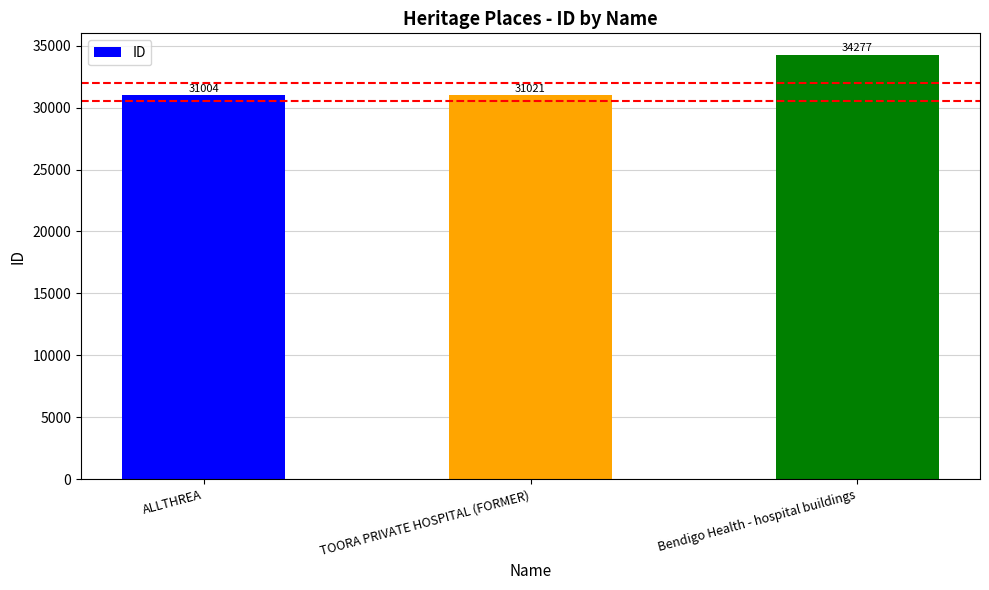

Reading right to left, extract all data points from this chart.

Bendigo Health - hospital buildings=34277	TOORA PRIVATE HOSPITAL (FORMER)=31021	ALLTHREA=31004